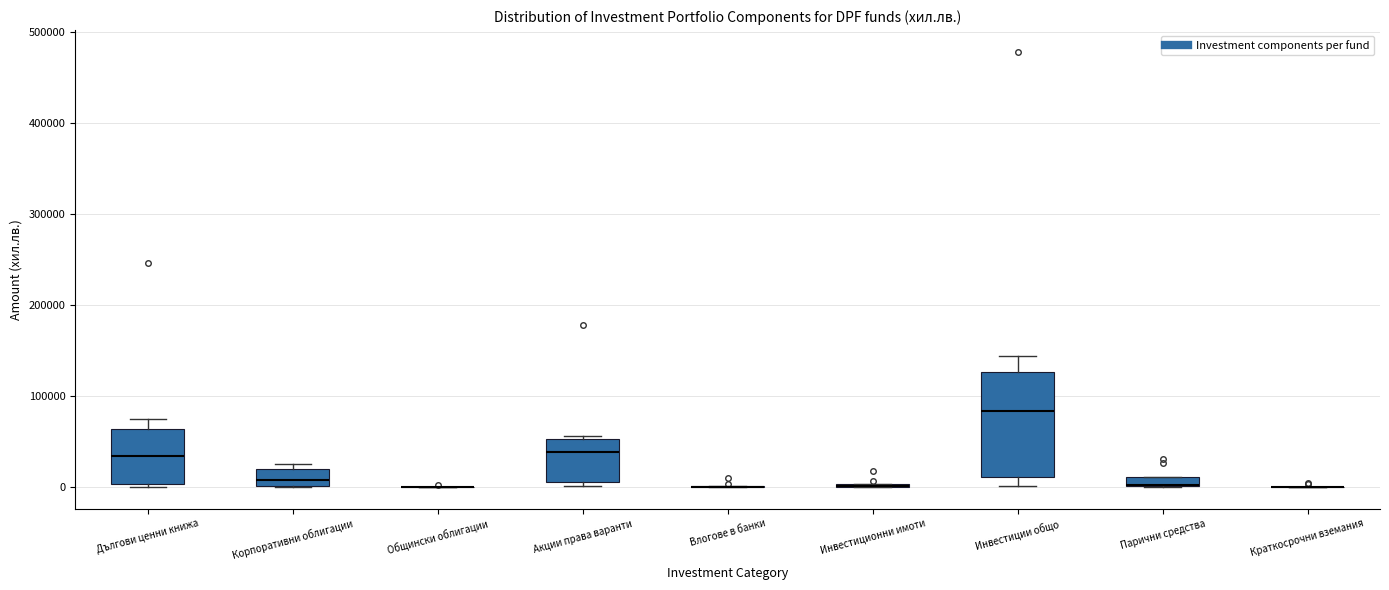

Comparing the boxes themselves (not the whiskers), which one is the tallest?

Инвестиции общо